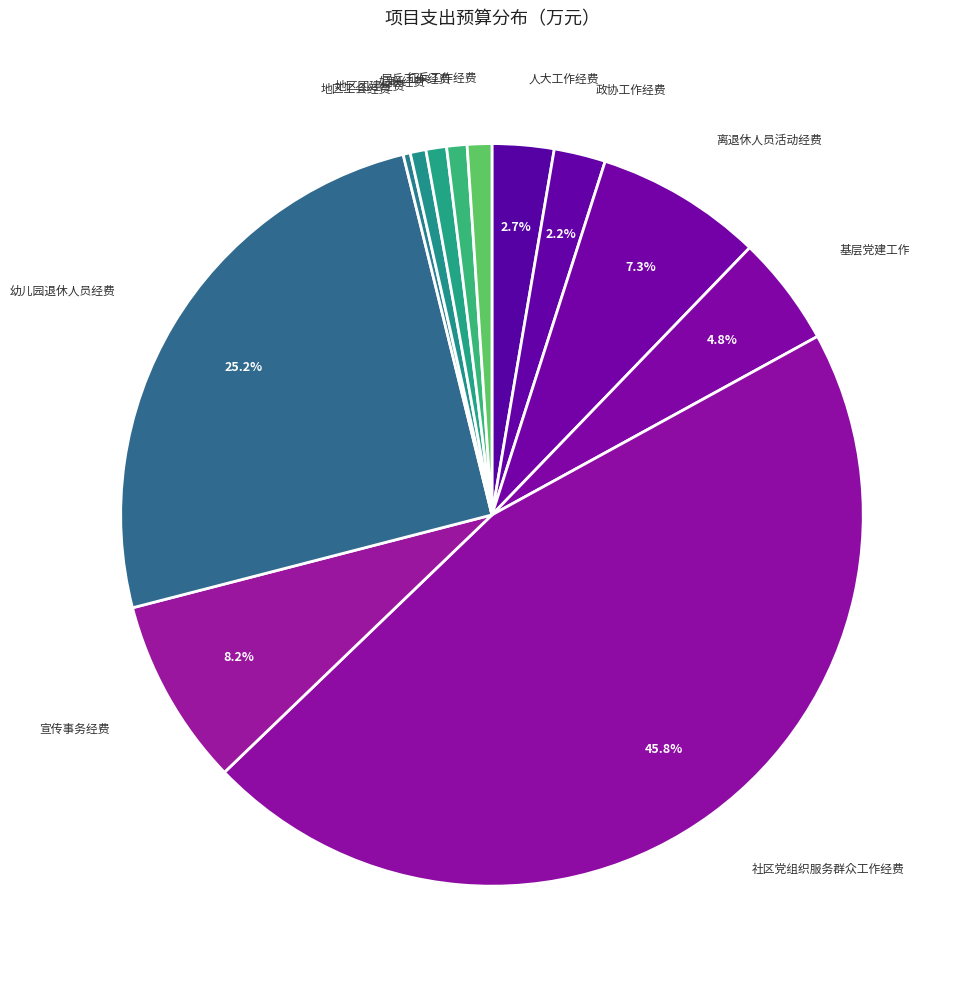

Which category has the biggest portion of the pie?

社区党组织服务群众工作经费